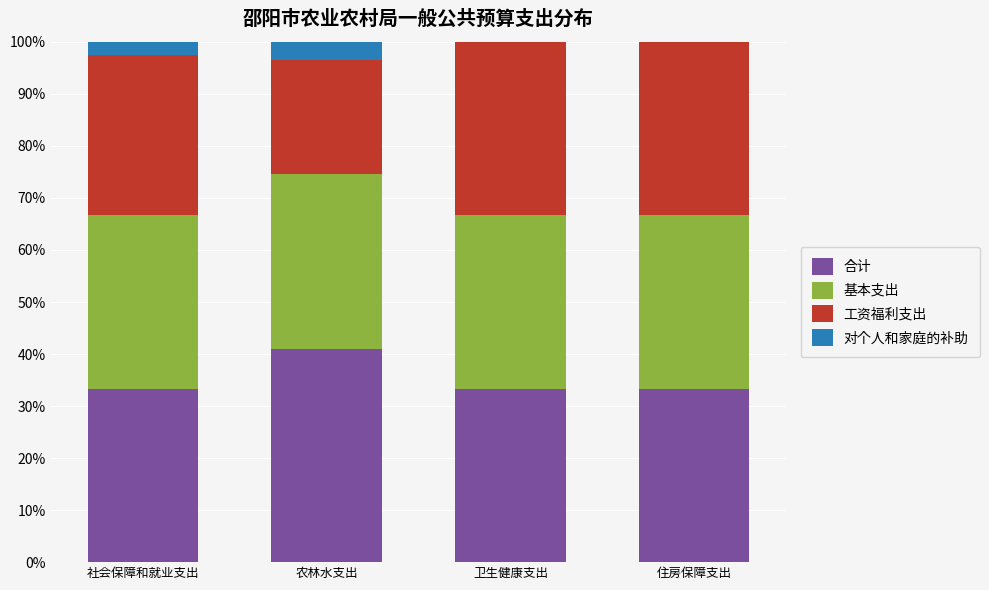

Is it true that 合计 equals 25.2 at 农林水支出?

False